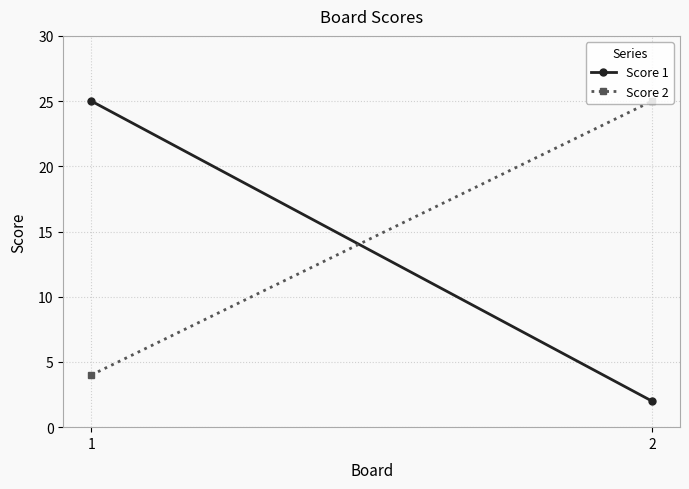

Is the value of Score 1 at 2 greater than the value of Score 2 at 1?

No